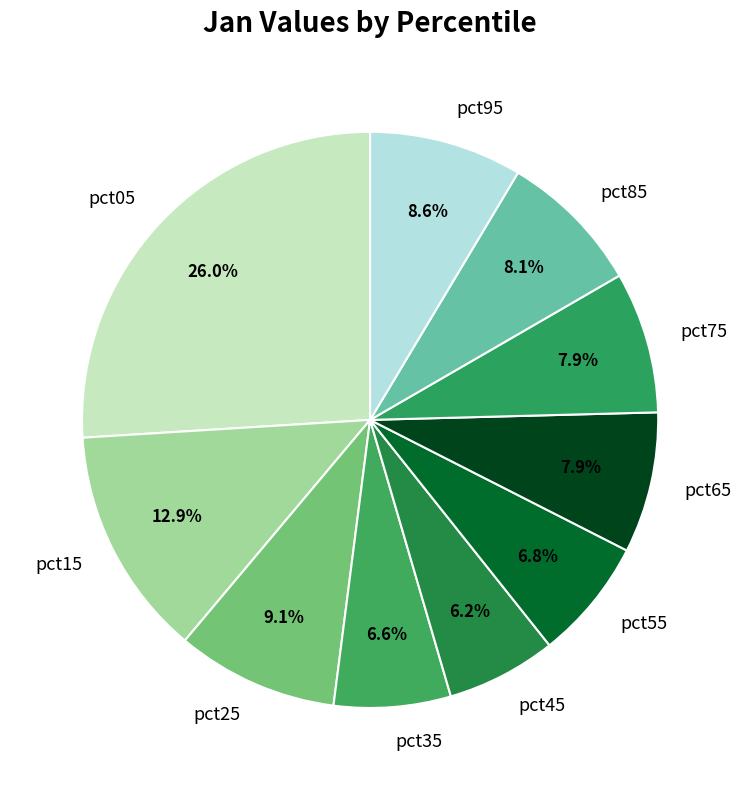

To the nearest percent, what portion does pct45 represent?

6%